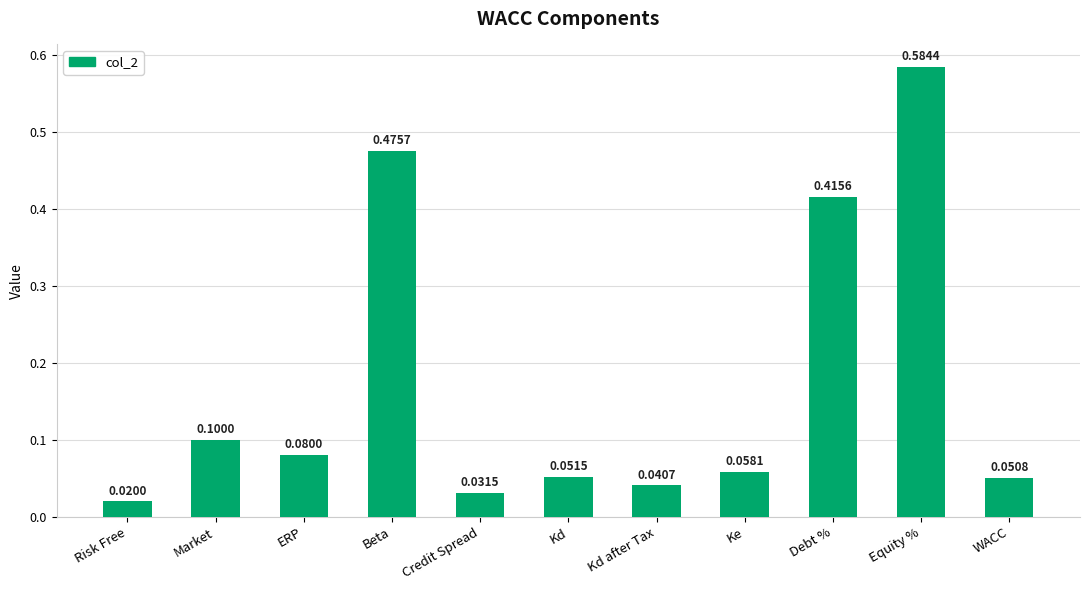

What is the label of the 4th bar from the right?

Ke